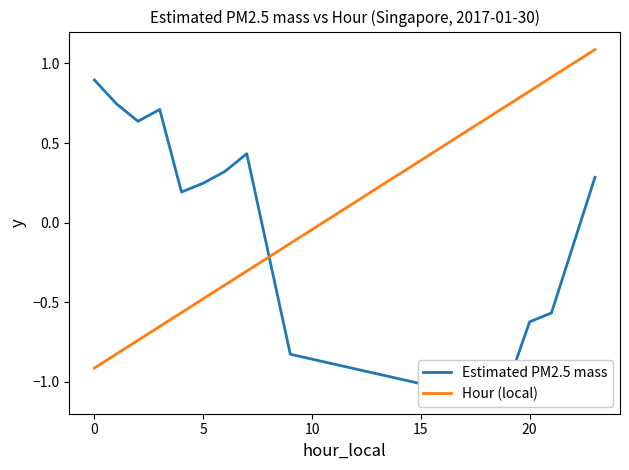

Is it true that Hour (local) equals -0.9 at 0?

True